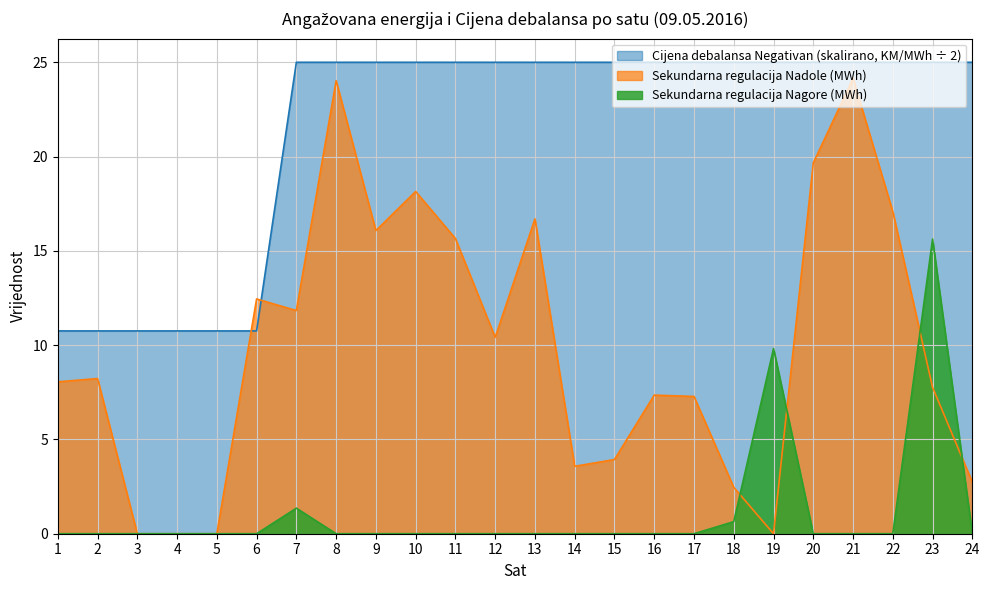

How many lines are shown in the chart?

3